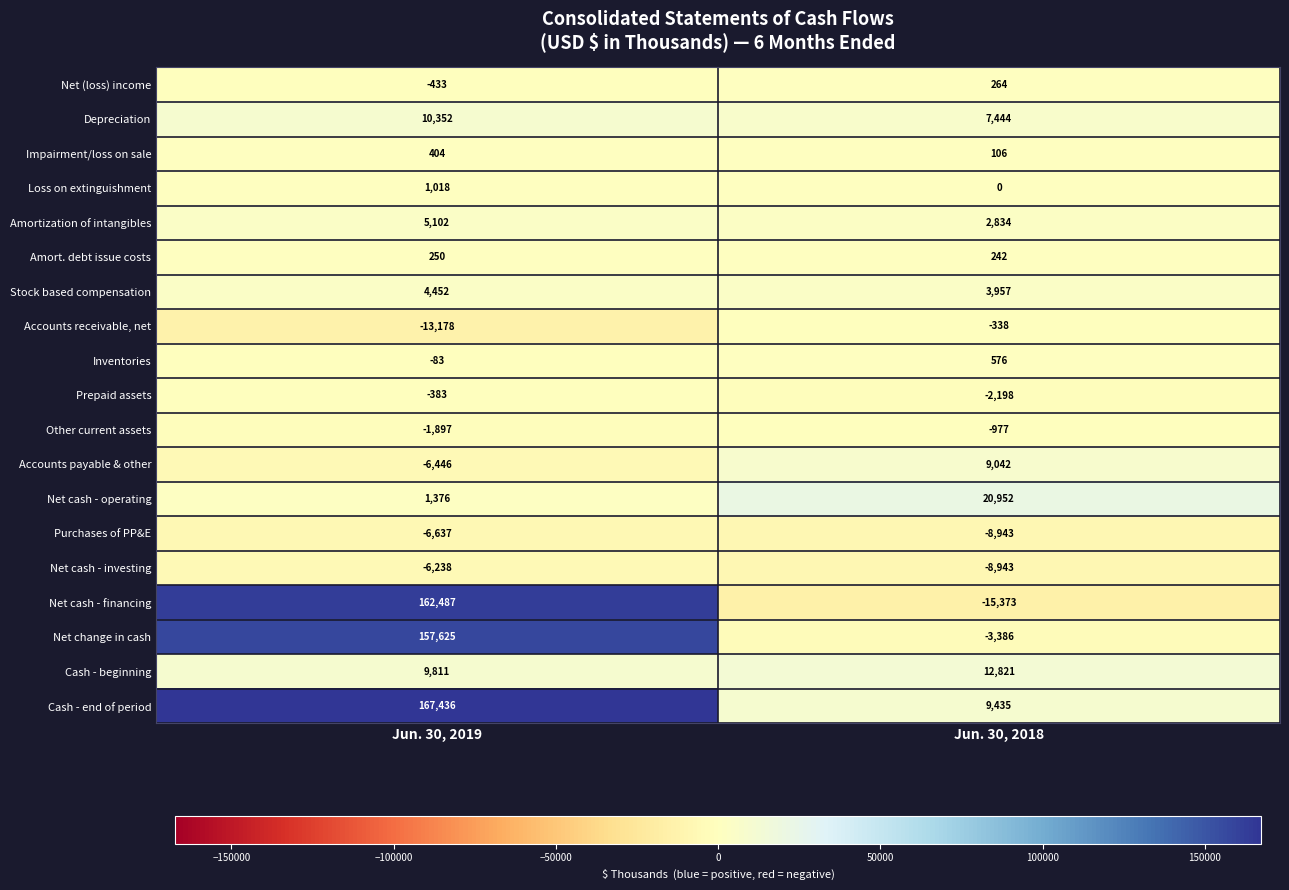

Which series has the largest total across all categories?

Cash - end of period